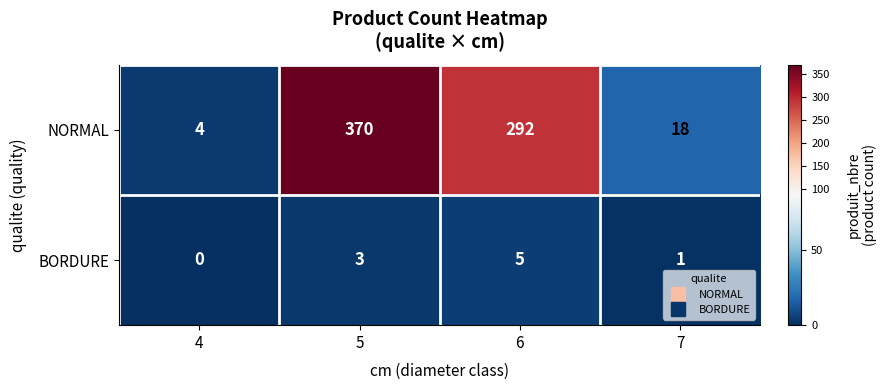

What is the maximum value shown in the chart?

370